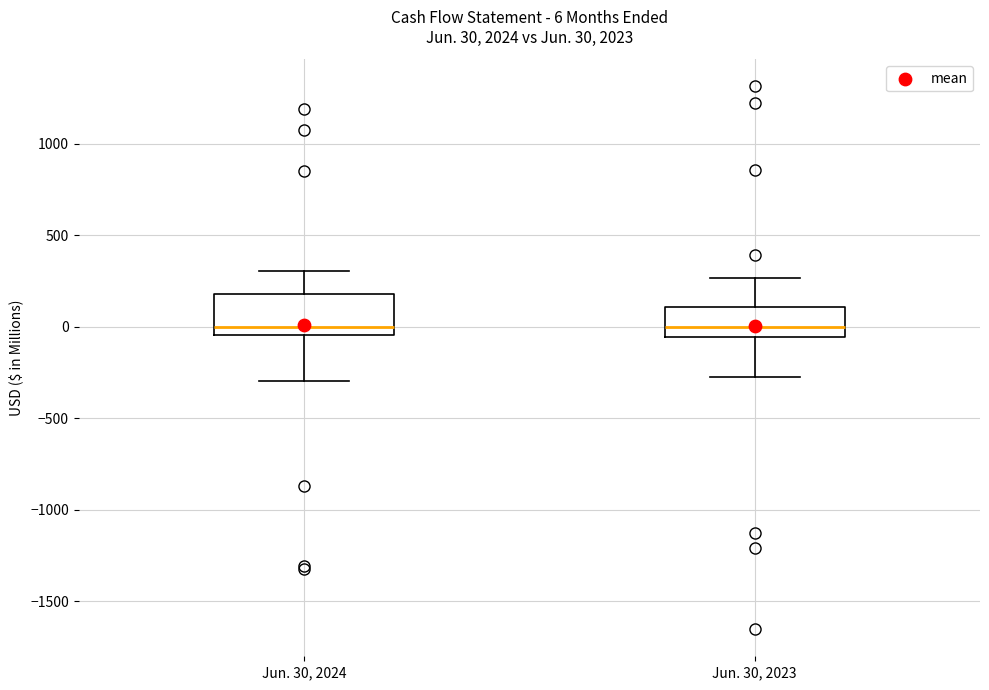

Which box is the tallest, from its lower edge to its upper edge?

Jun. 30, 2024